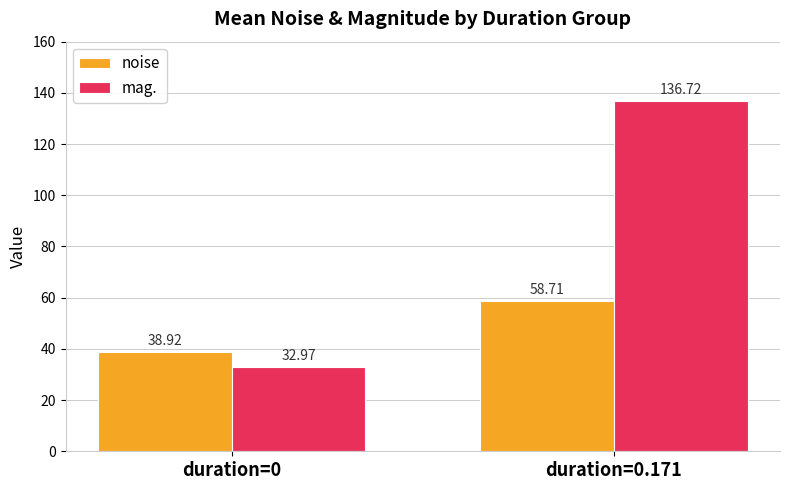

Between duration=0 and duration=0.171, which series saw the biggest shift?

mag.